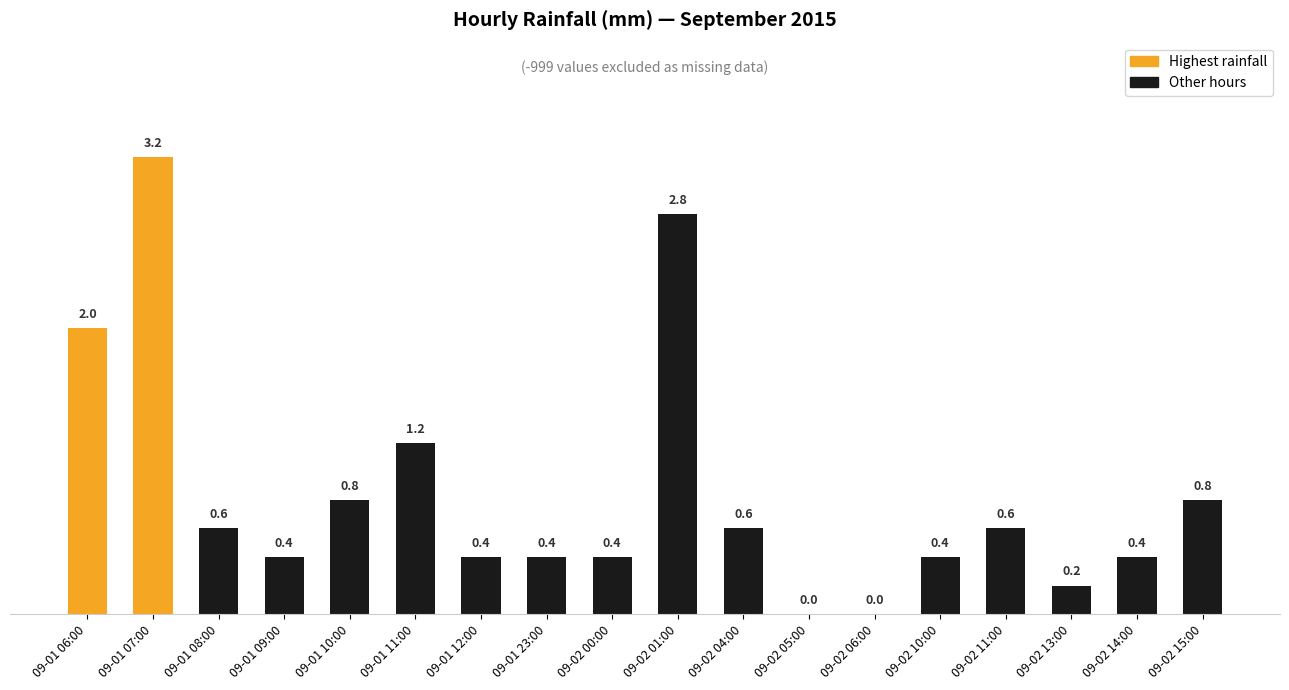

The value at 09-02 14:00 is 0.4. True or false?

True